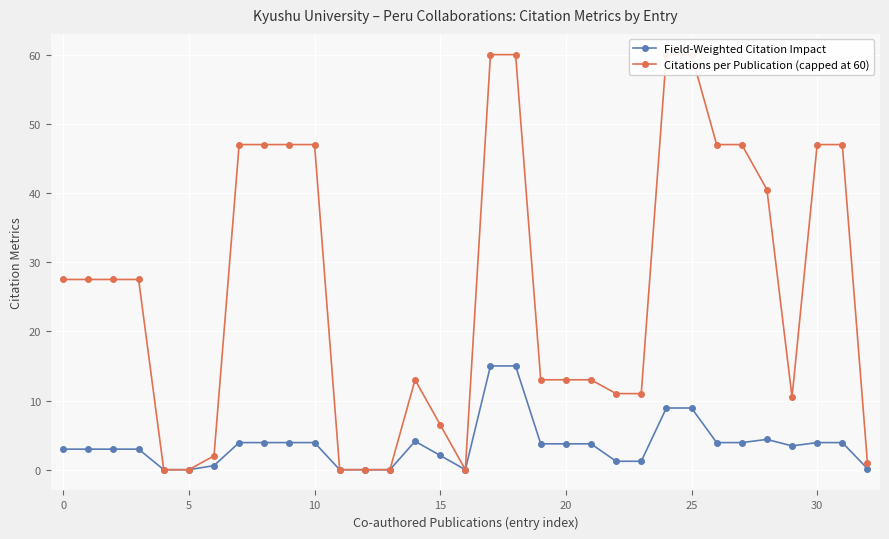

How many lines are shown in the chart?

2